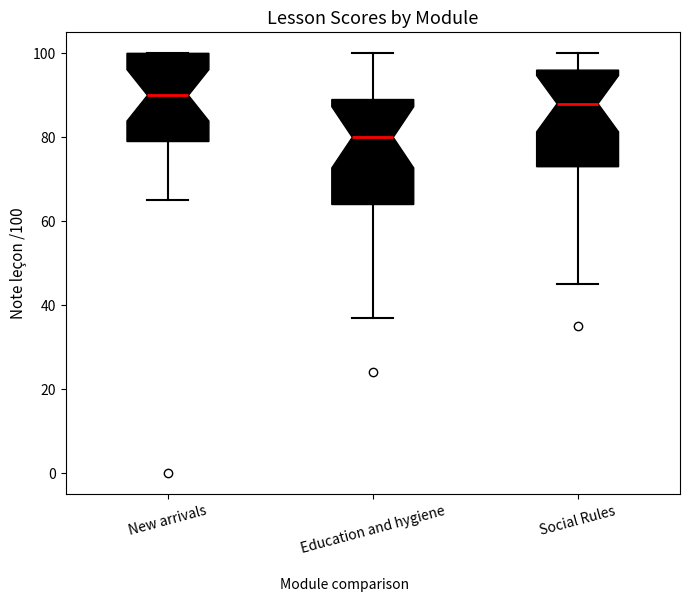

Reading left to right, transcribe this box plot: for each box, give where its median line is, the range the box spans, and where its two whiskers end, as read against the y-axis. The values are not printed on the chart, so give them approximately, as read against the axis.

New arrivals: median 90, box 80 to 100, whiskers 66 to 100
Education and hygiene: median 80, box 64 to 90, whiskers 38 to 100
Social Rules: median 88, box 74 to 96, whiskers 46 to 100